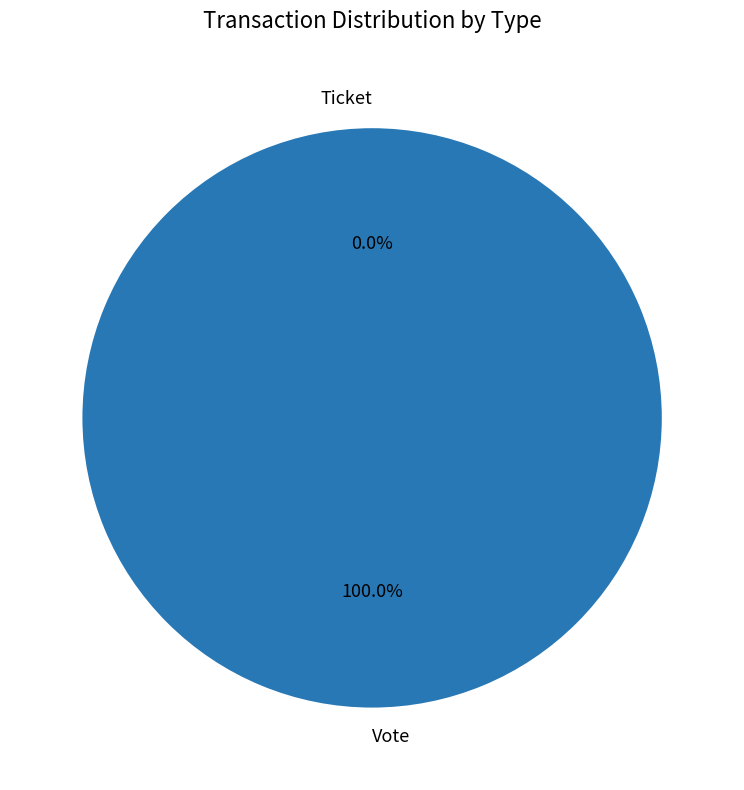

Is Ticket the majority of the pie?

No